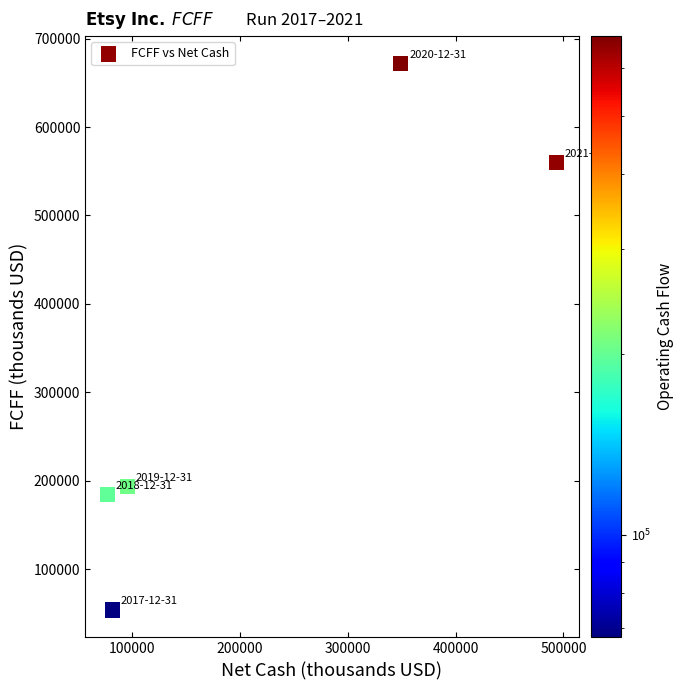

What Y value in the scatter plot is closest to 362752?

193326